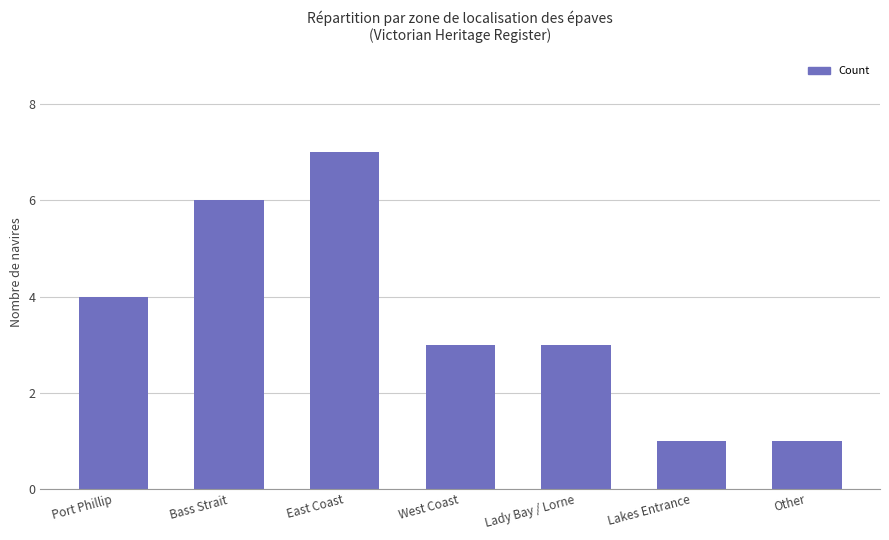

What is the difference between the second highest and minimum values?

5